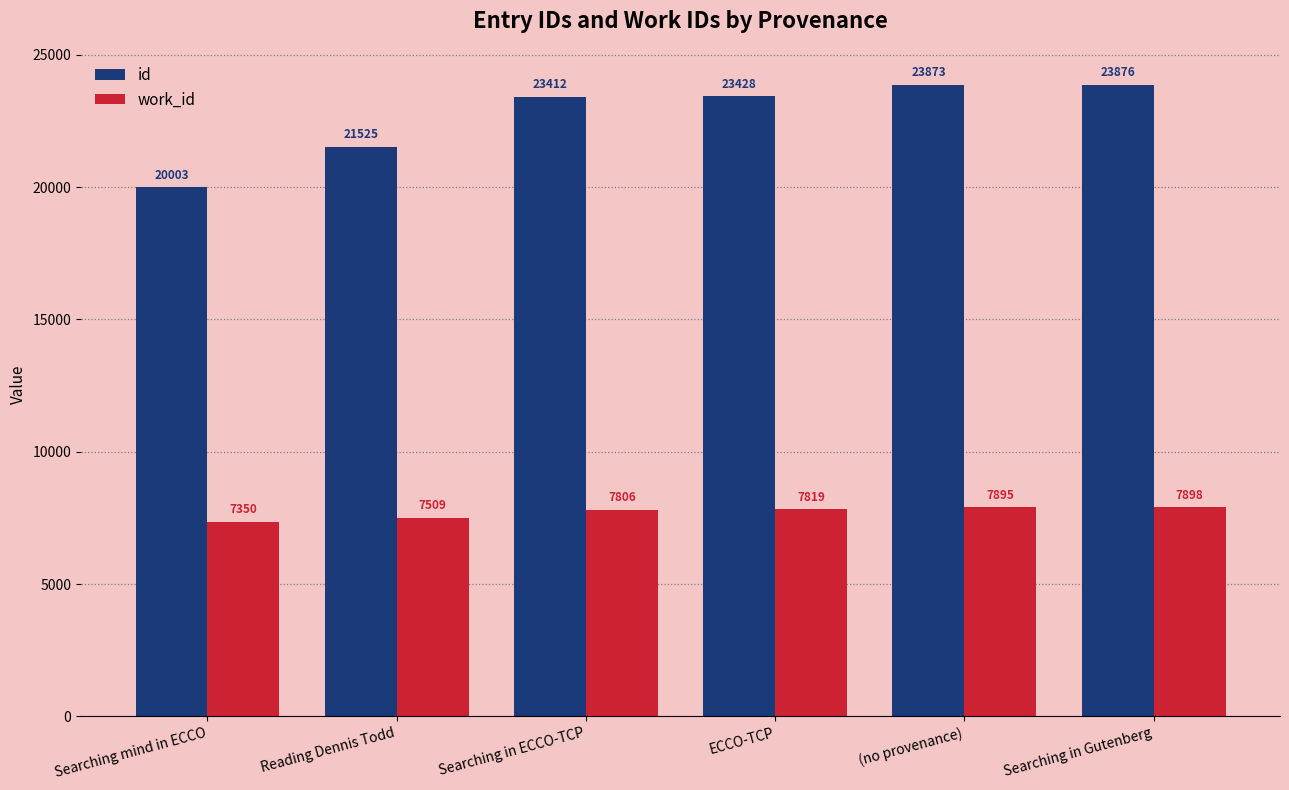

How many distinct data groups are displayed?

2